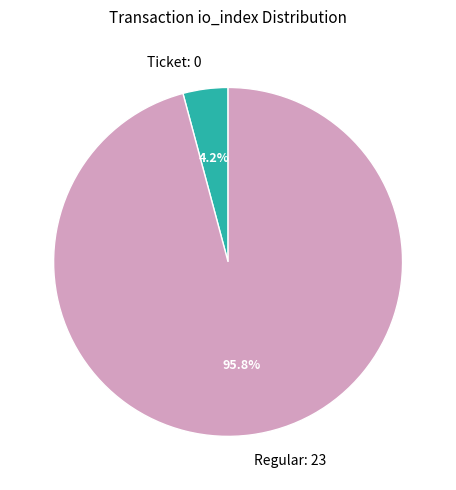

What is the majority slice?

Regular: 23